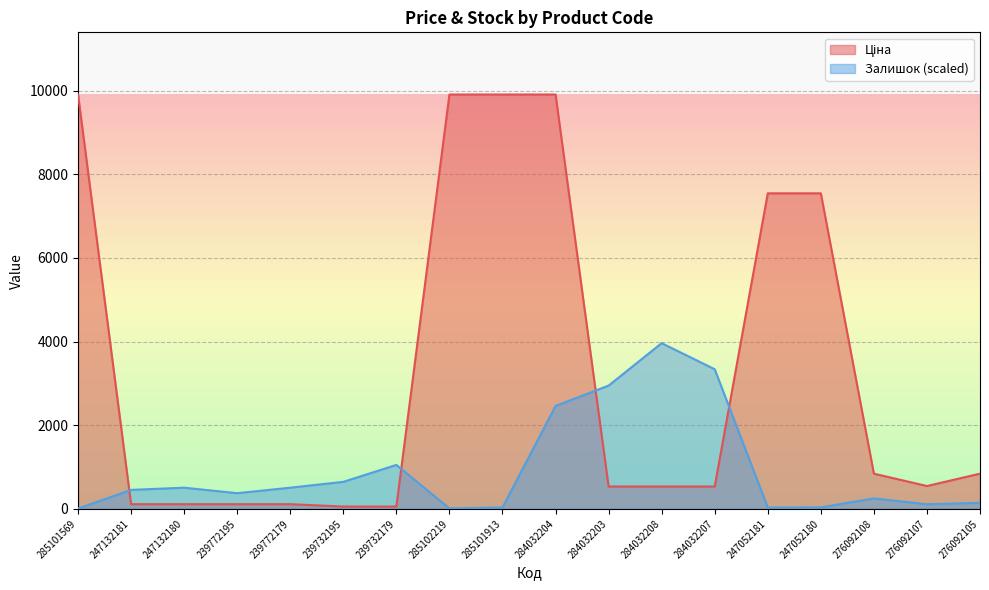

Which series changed the most between 239772179 and 276092107?

Ціна